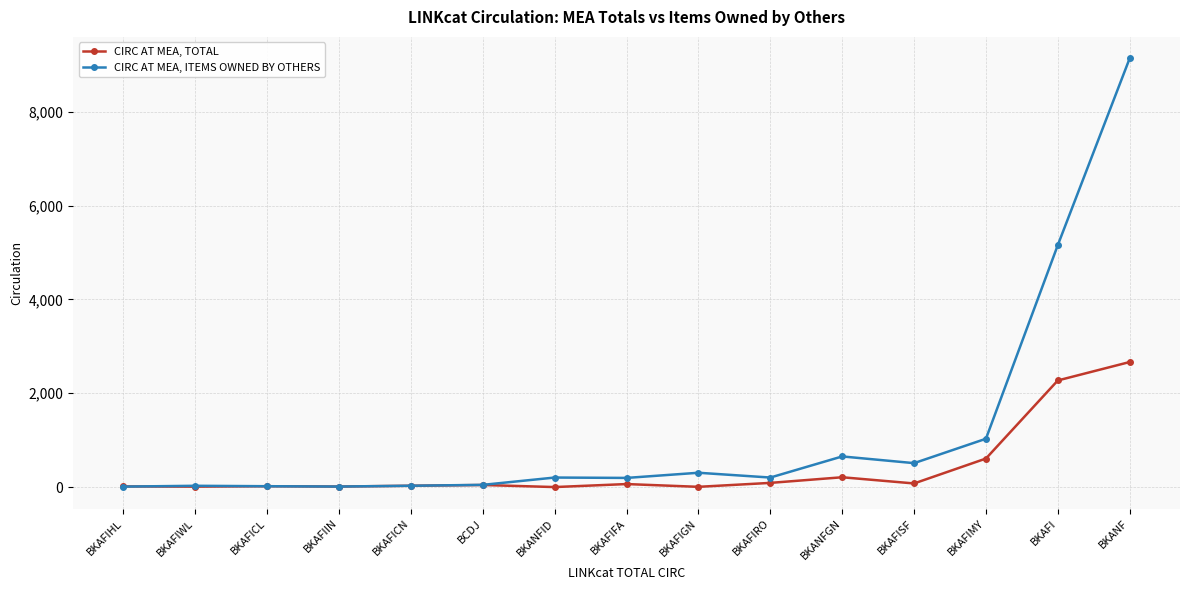

Count the number of data series in this chart.

2